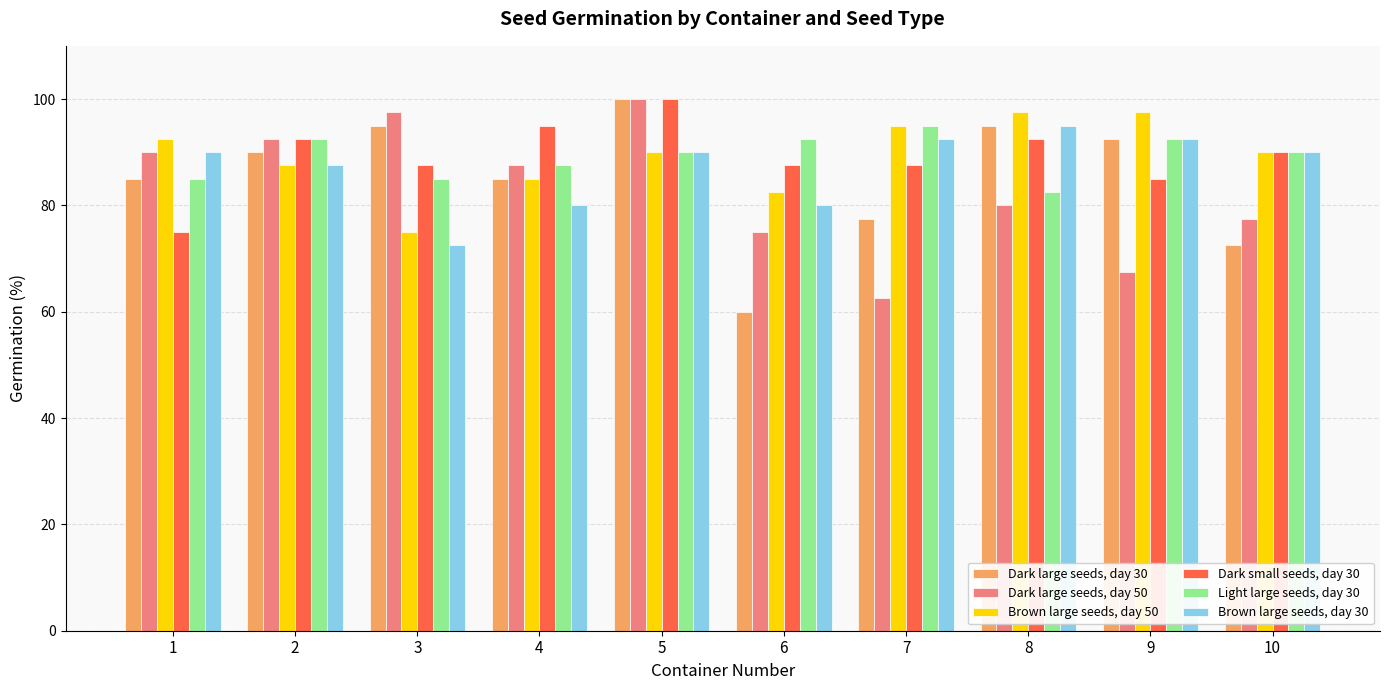

What is the difference between the highest and lowest values at 8?

17.5